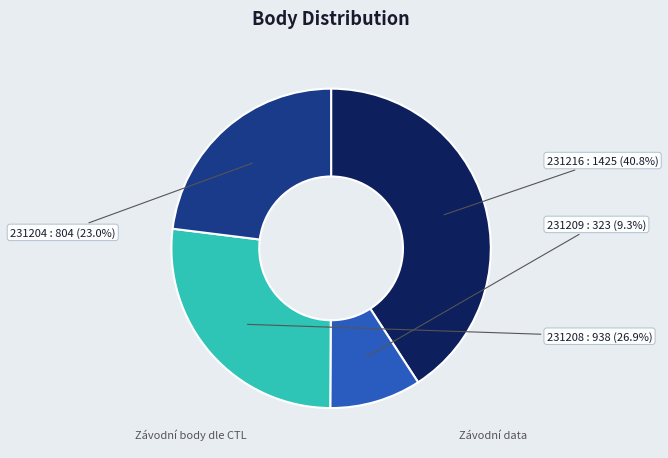

How many segments does this pie chart have?

4